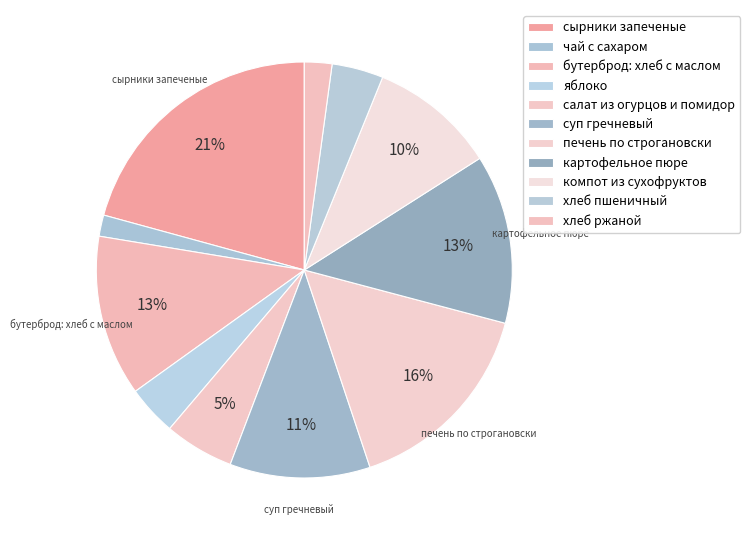

Which category has the smallest portion of the pie?

чай с сахаром